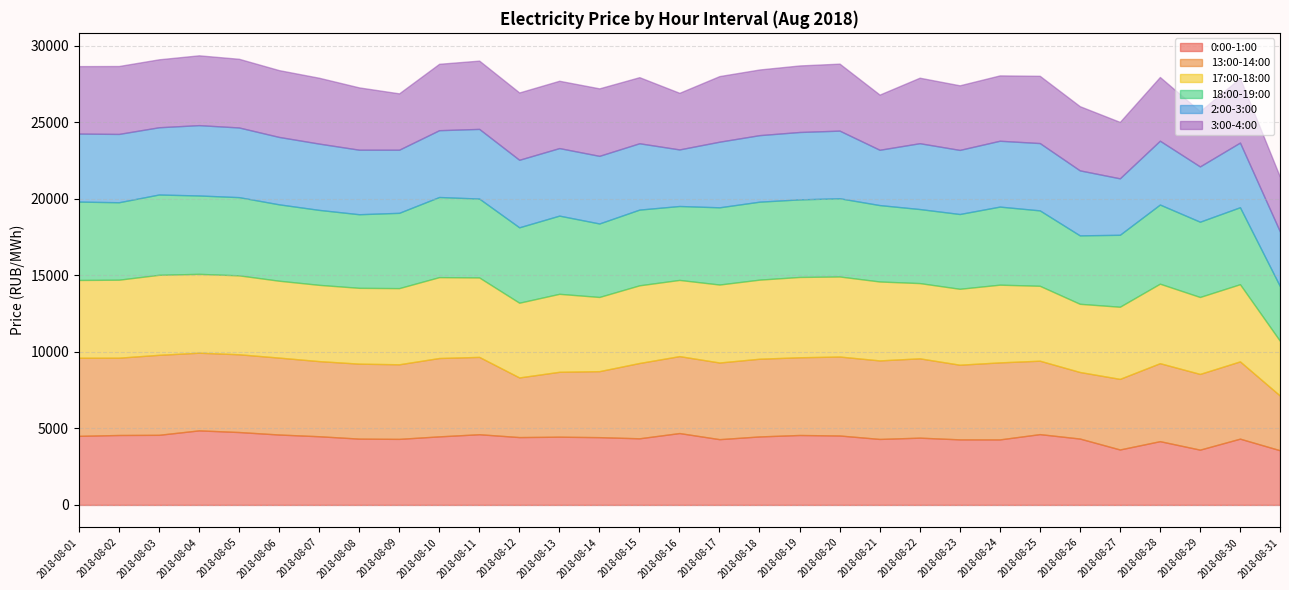

What is the sum of the 0:00-1:00 values at 2018-08-06 and 2018-08-16?

9299.9